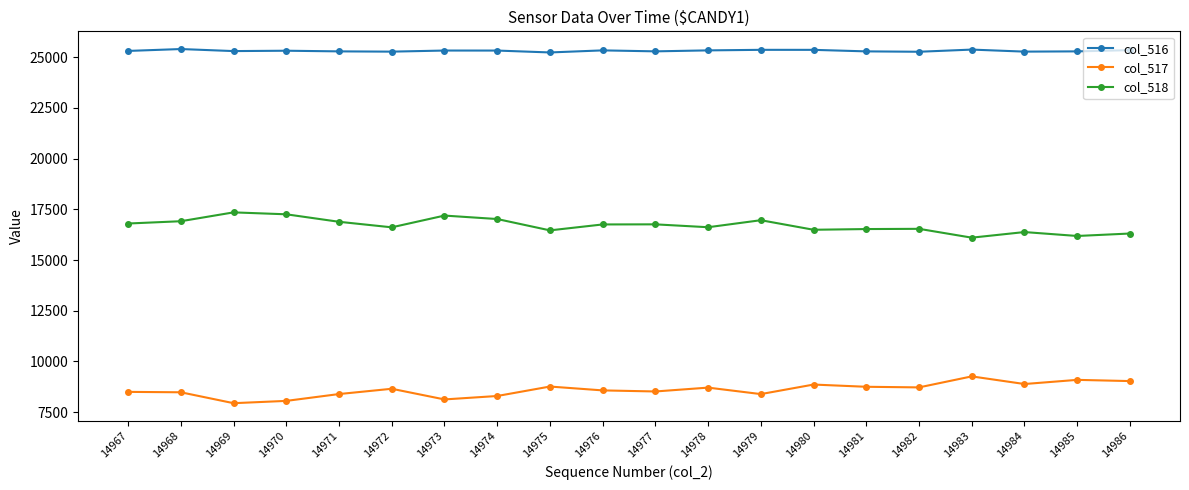

What is the spread (max minus min) of values at 14973?

17189